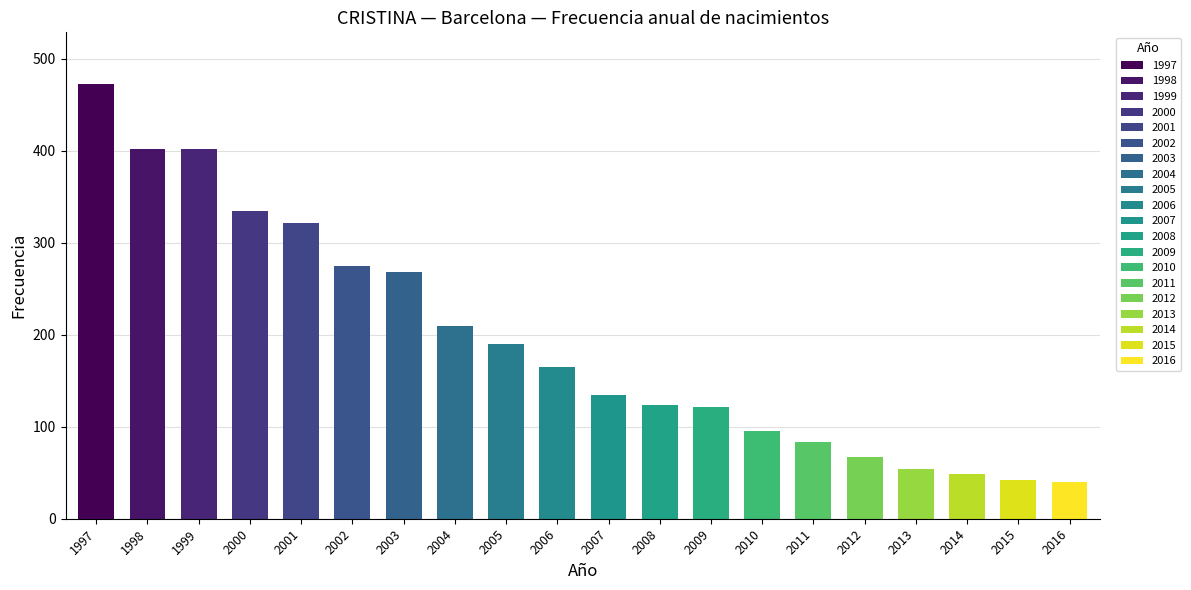

Reading left to right, list all the values displayed in this chart.

1997=472	1998=402	1999=402	2000=334	2001=321	2002=275	2003=268	2004=210	2005=190	2006=165	2007=135	2008=124	2009=121	2010=95	2011=83	2012=67	2013=54	2014=49	2015=42	2016=40